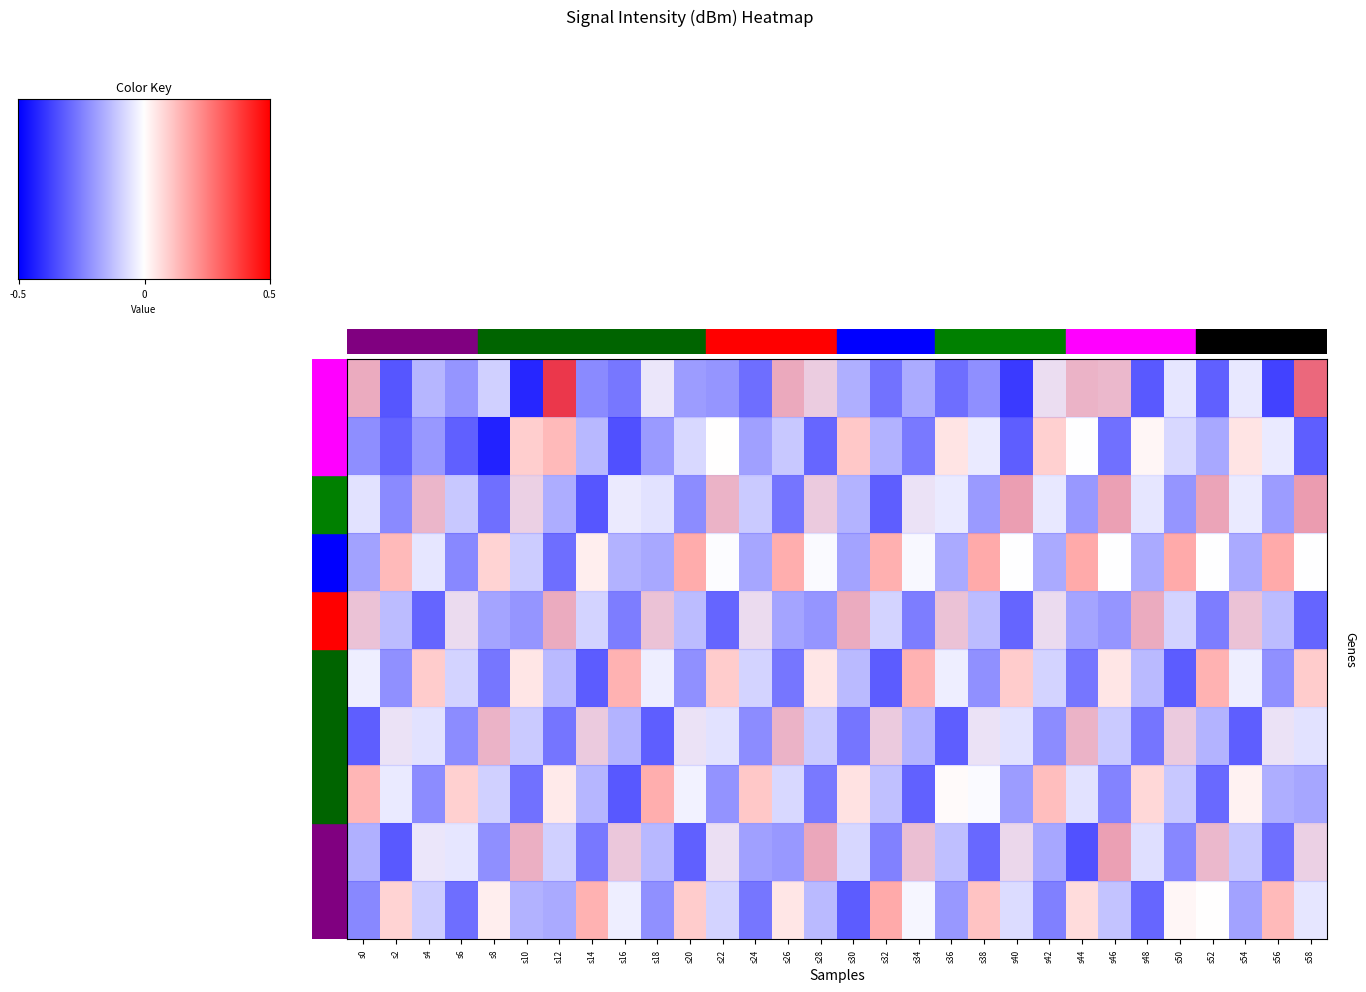

What is the minimum value shown in the chart?

-0.4